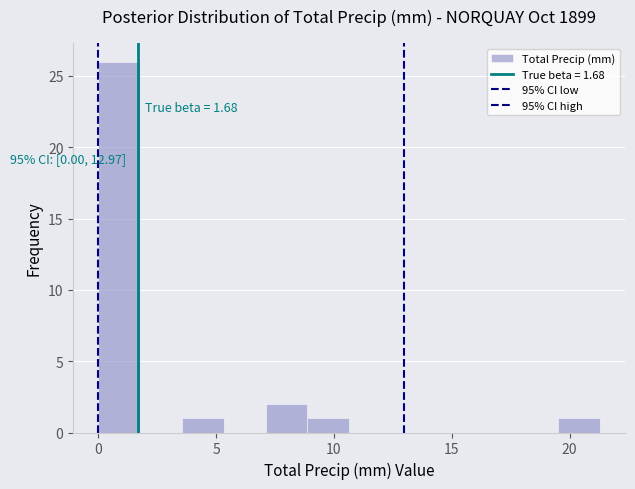

Read against the x-axis, roughly where is the centre of the tallest bar?

1.0